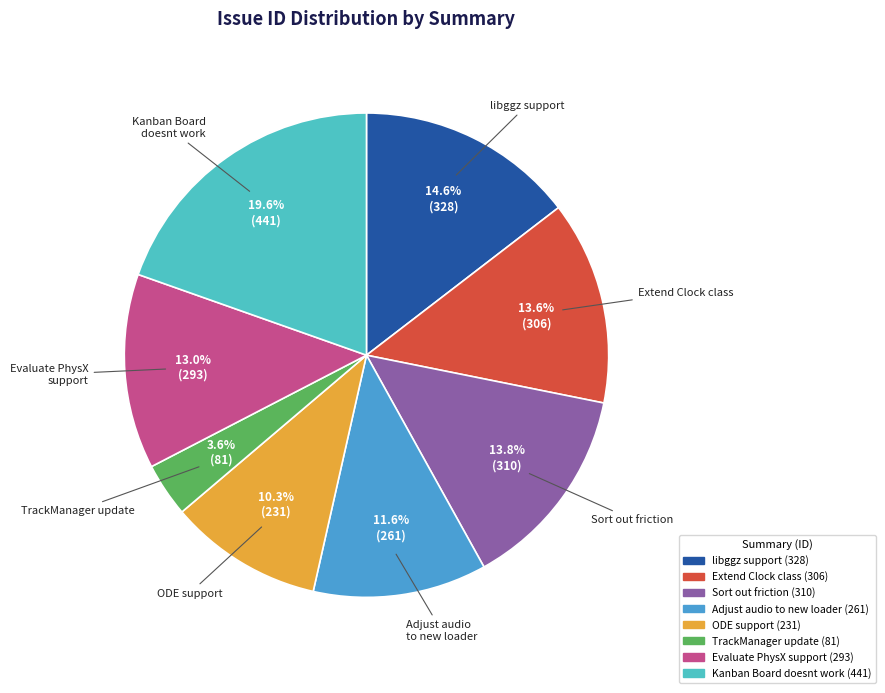

To the nearest percent, what is the difference between the Adjust audio to new loader and Kanban Board doesnt work slice percentages?

8%